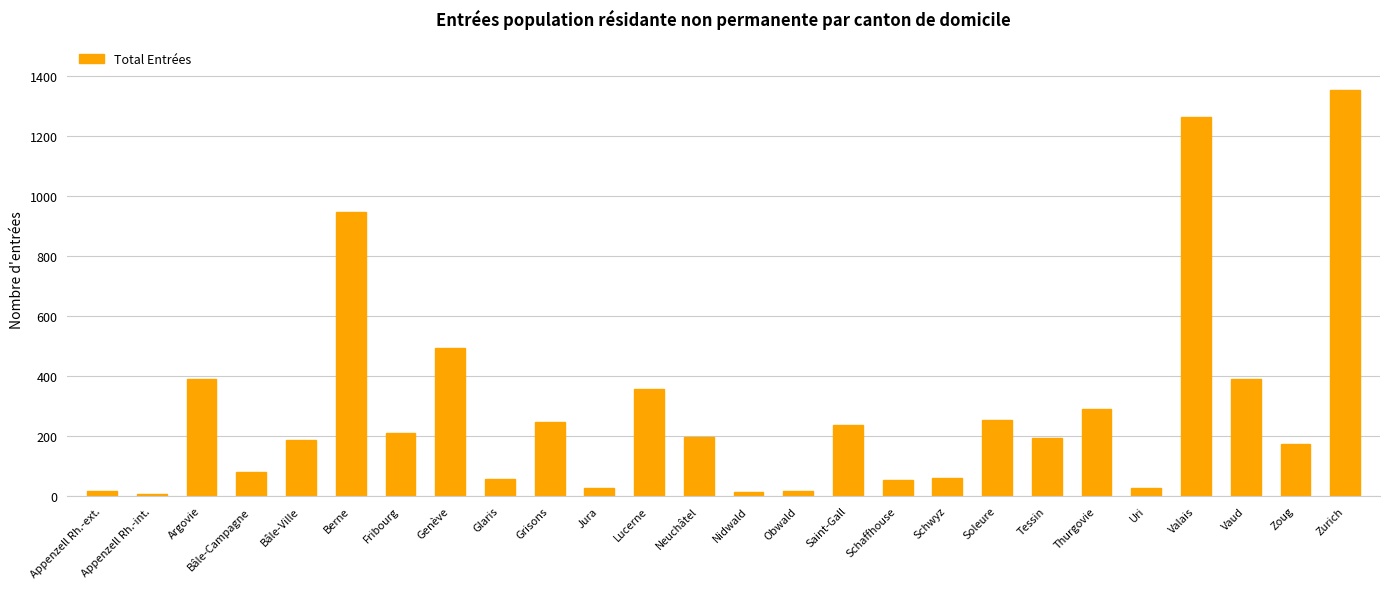

What is the sum of the values at Lucerne and Argovie?

748